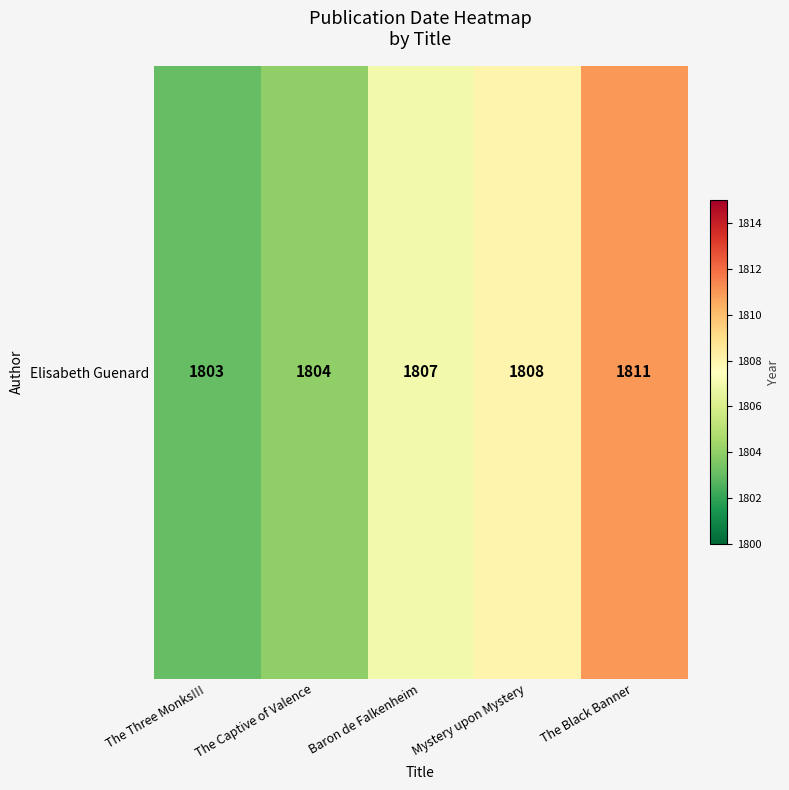

List the labels in order of value, largest first.

The Black Banner, Mystery upon Mystery, Baron de Falkenheim, The Captive of Valence, The Three Monks!!!